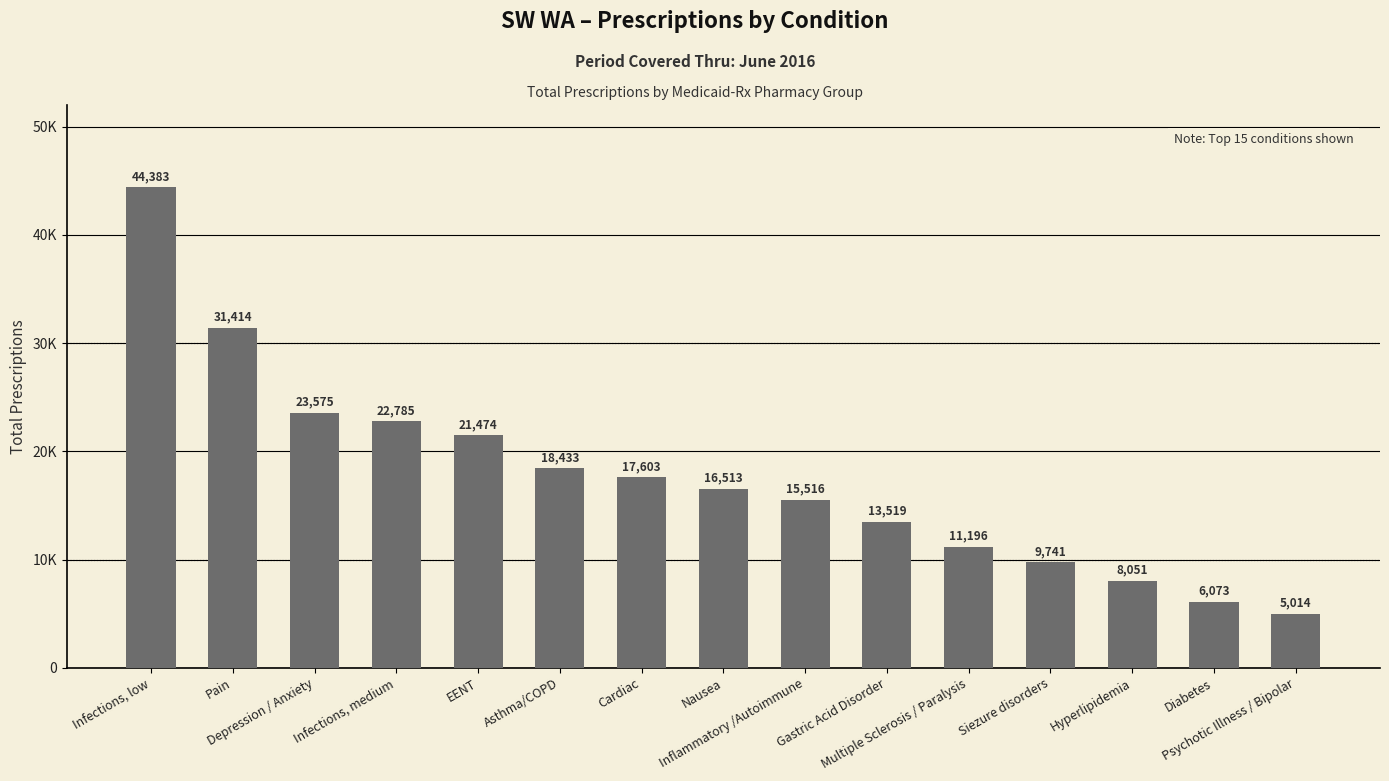

Which label corresponds to the smallest value in the chart?

Psychotic Illness / Bipolar